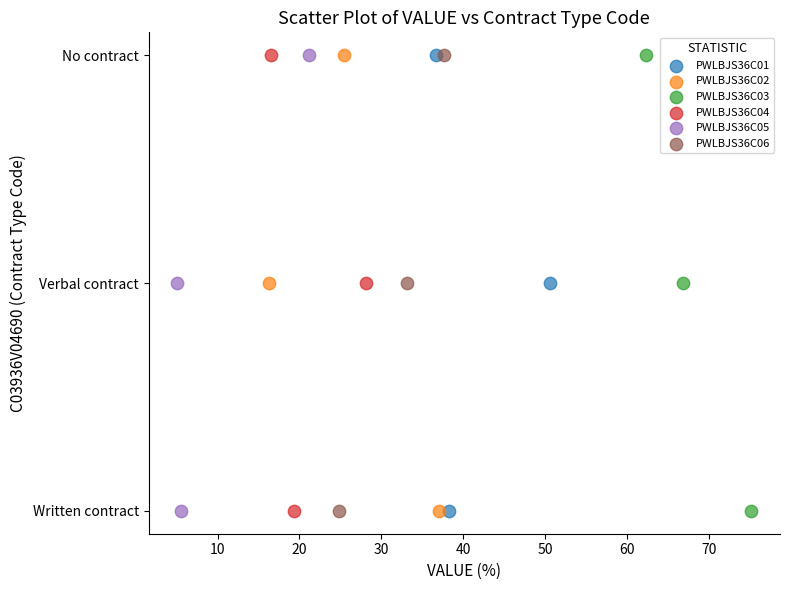

What are all the series names shown in the legend?

PWLBJS36C01, PWLBJS36C02, PWLBJS36C03, PWLBJS36C04, PWLBJS36C05, PWLBJS36C06